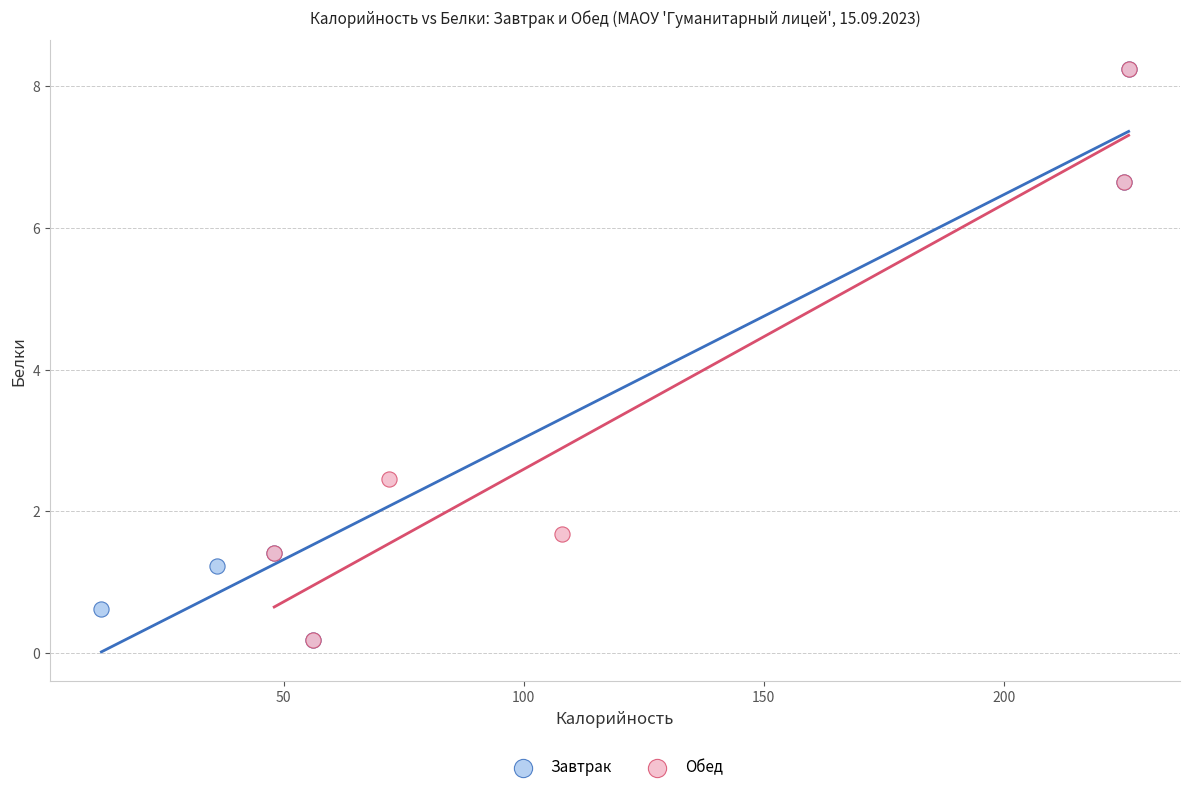

What are all the series names shown in the legend?

Завтрак, Обед